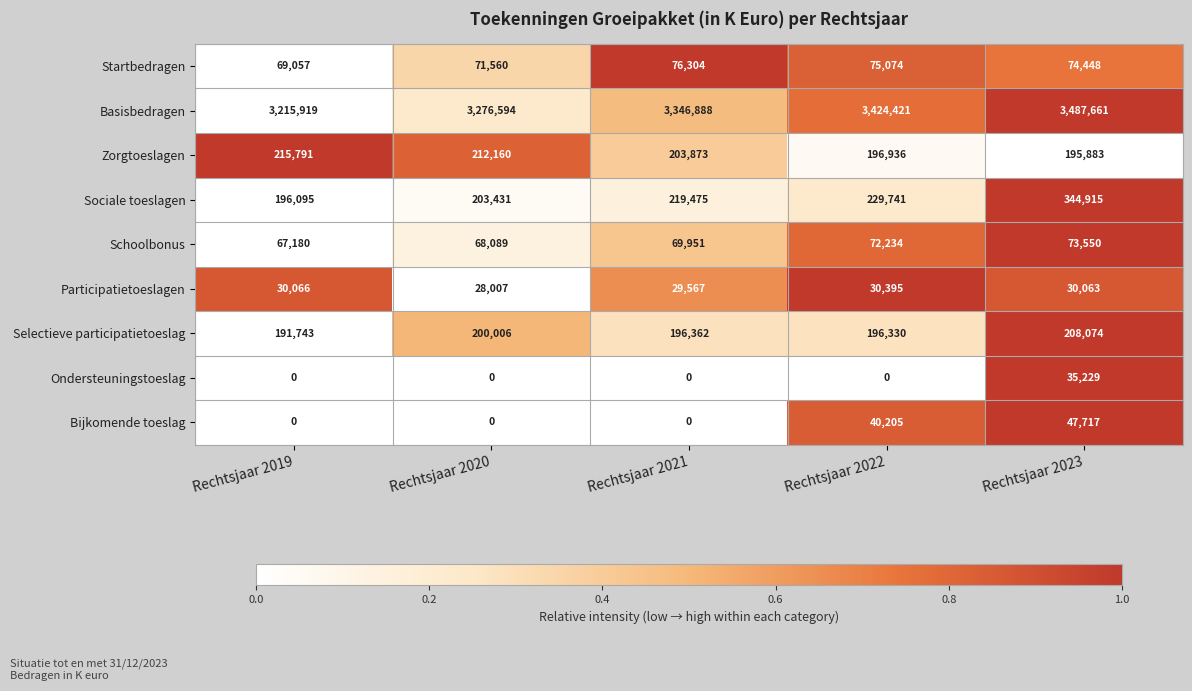

Rank the series by their maximum value, from lowest to highest.

Participatietoeslagen, Ondersteuningstoeslag, Bijkomende toeslag, Schoolbonus, Startbedragen, Selectieve participatietoeslag, Zorgtoeslagen, Sociale toeslagen, Basisbedragen